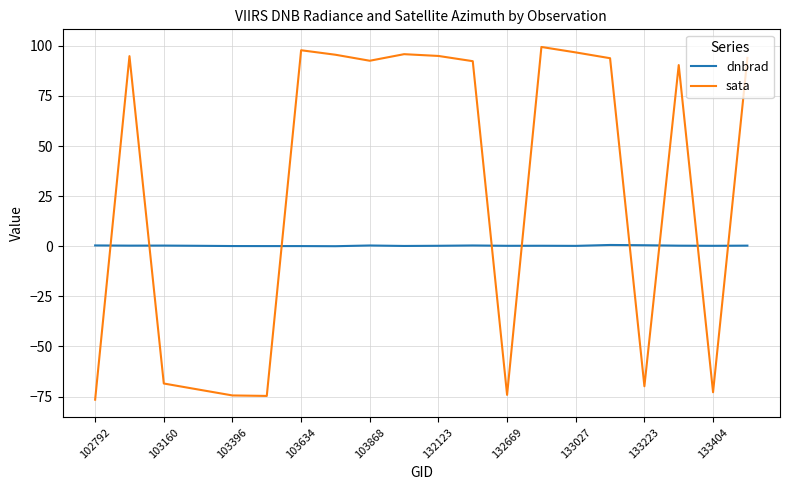

True or false: dnbrad and sata cross at least once.

True